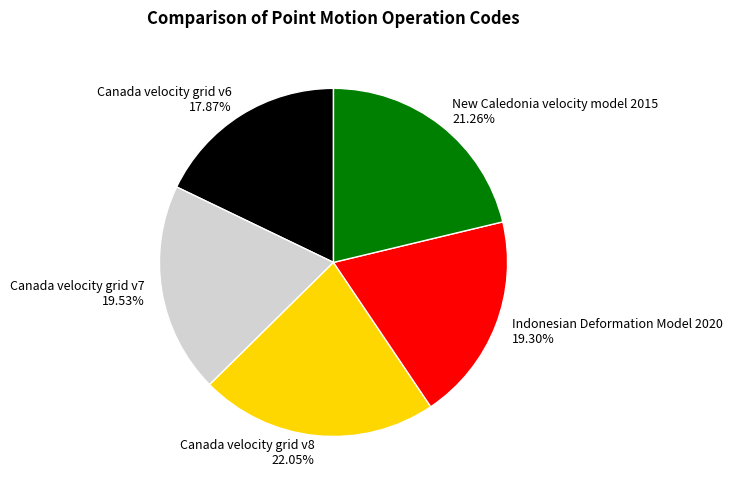

What is the smallest slice in the pie chart?

Canada velocity grid v6